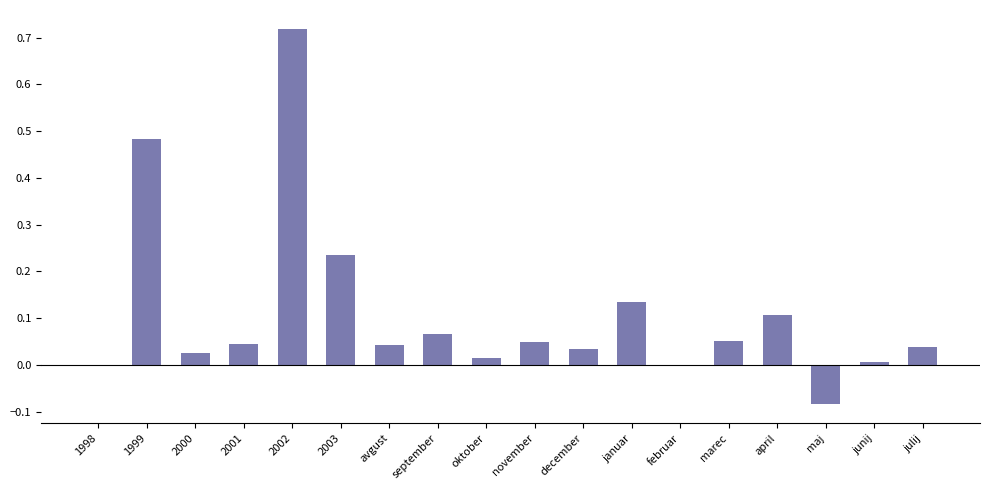

Which category has the highest value across all series?

2002